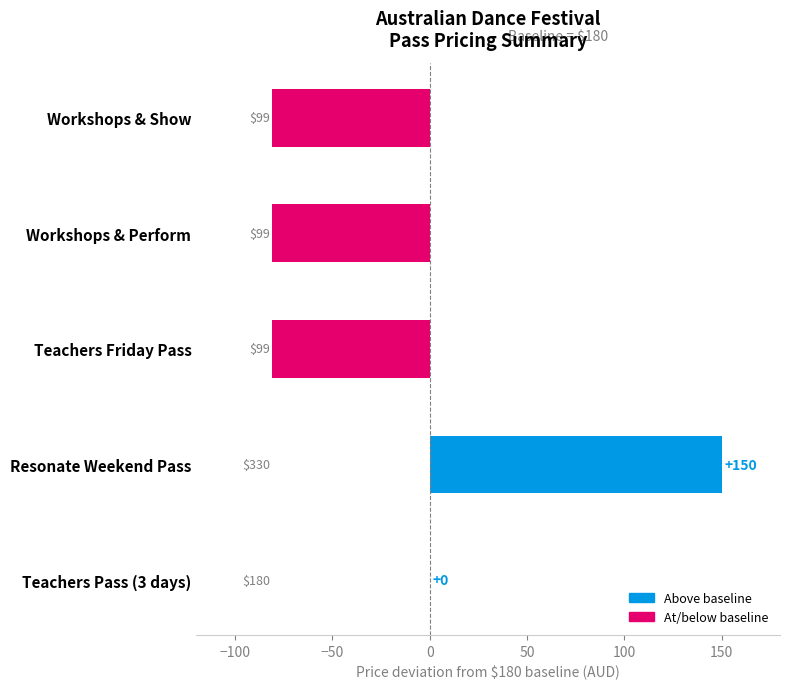

Is it true that the value at Teachers Pass (3 days) is 0?

True